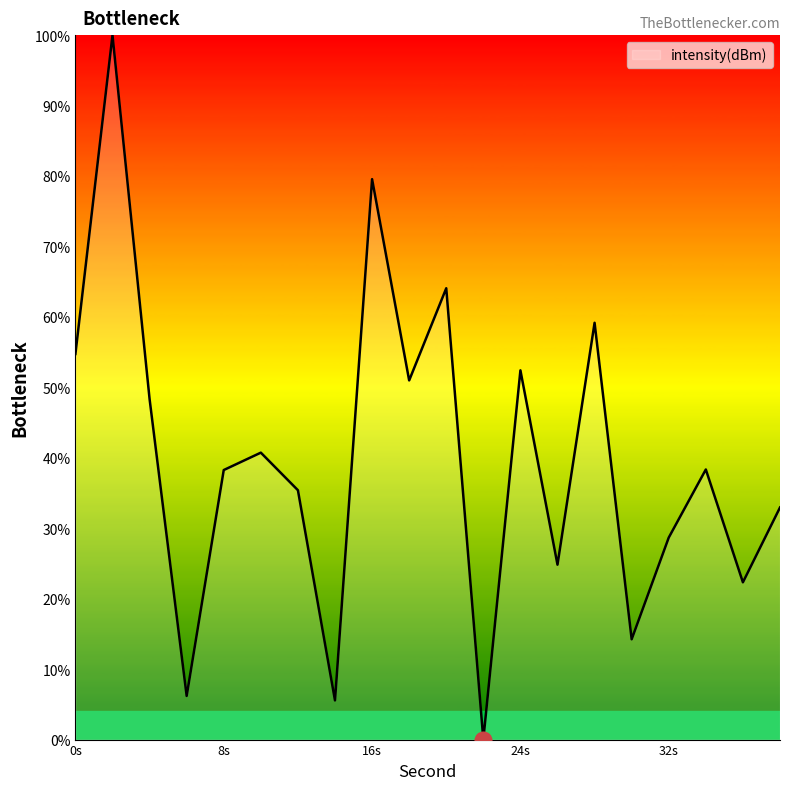

Reading right to left, transcribe all the data shown in this chart.

32.9	22.3	38.3	28.7	14.2	59.2	24.8	52.4	0.0	64.1	51.0	79.6	5.6	35.4	40.7	38.3	6.2	48.3	100.0	54.7